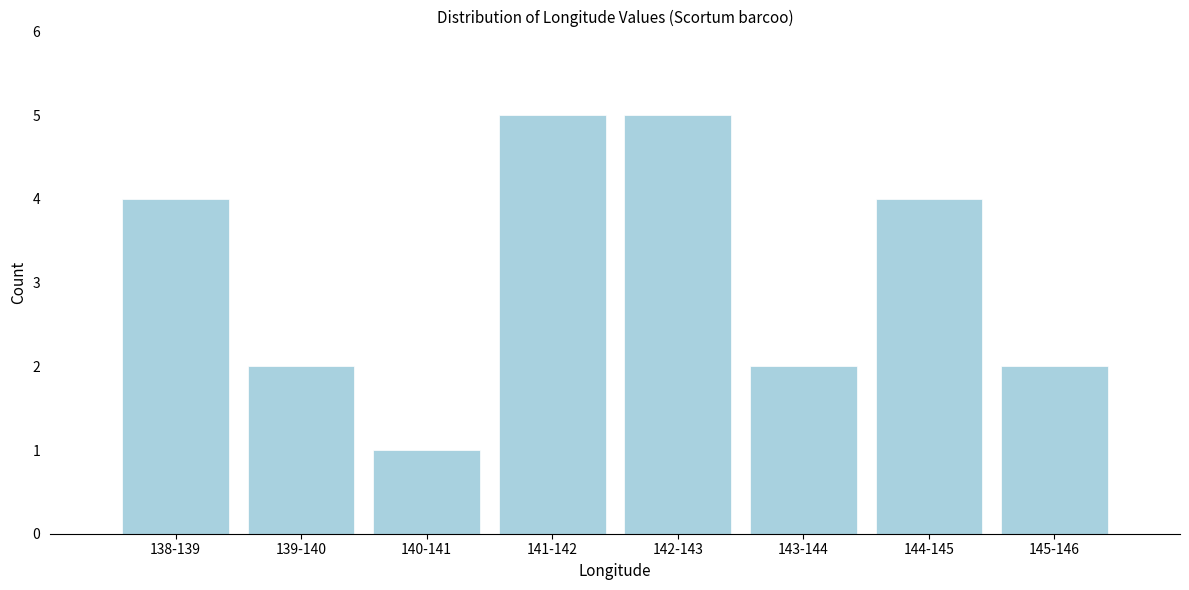

Reading left to right, what are all the values shown in this chart?

138-139=4	139-140=2	140-141=1	141-142=5	142-143=5	143-144=2	144-145=4	145-146=2